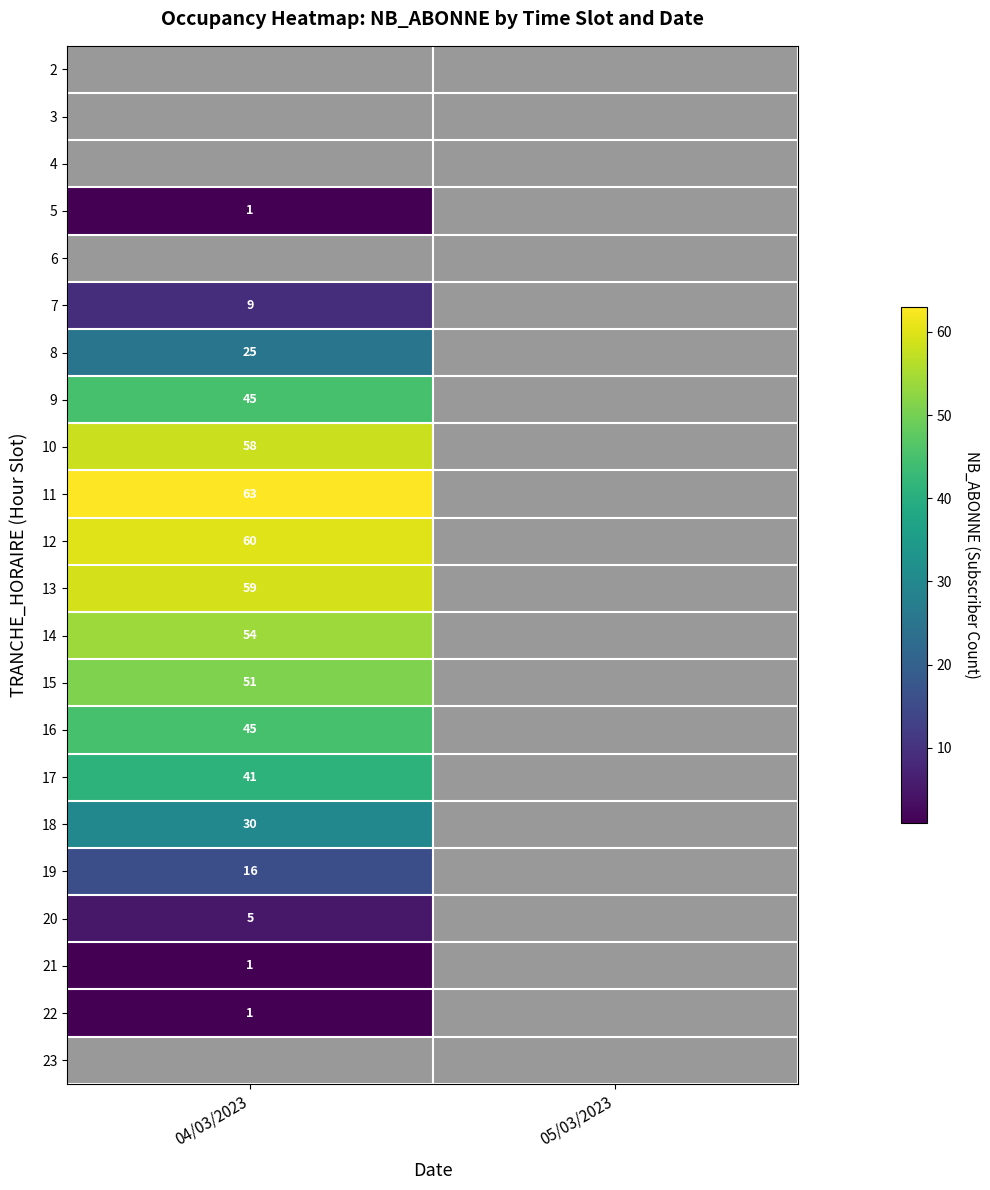

How many distinct data groups are displayed?

22